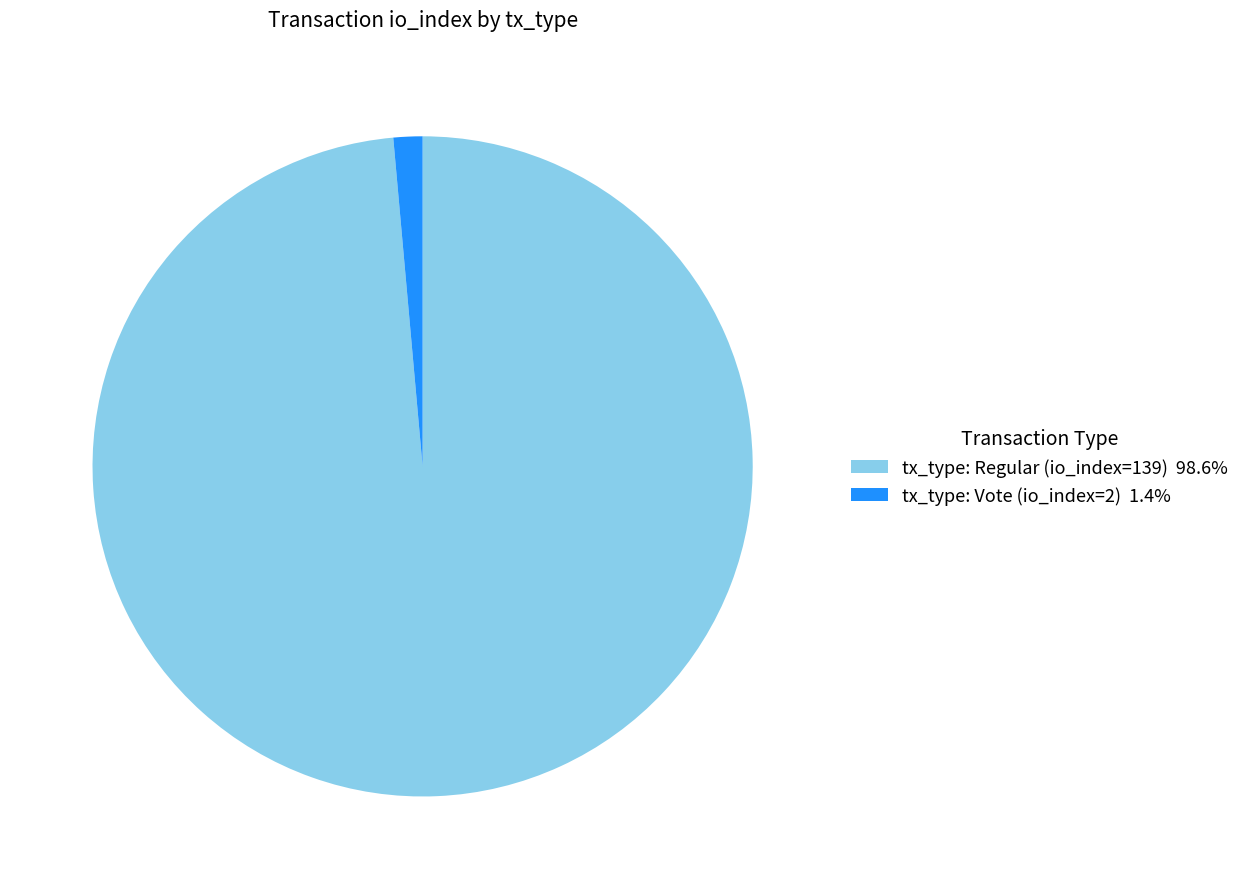

Between tx_type: Regular (io_index=139) and tx_type: Vote (io_index=2), which is larger?

tx_type: Regular (io_index=139)